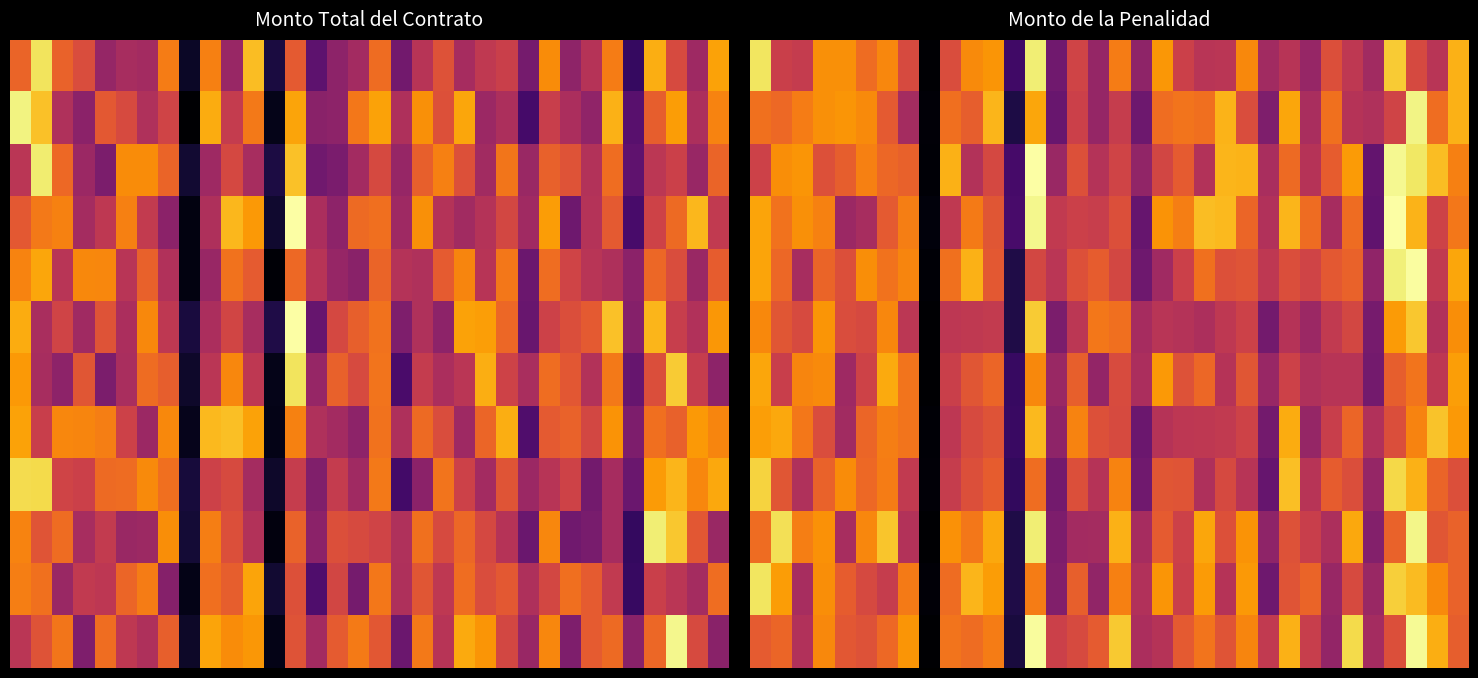

Count the number of data series in this chart.

12